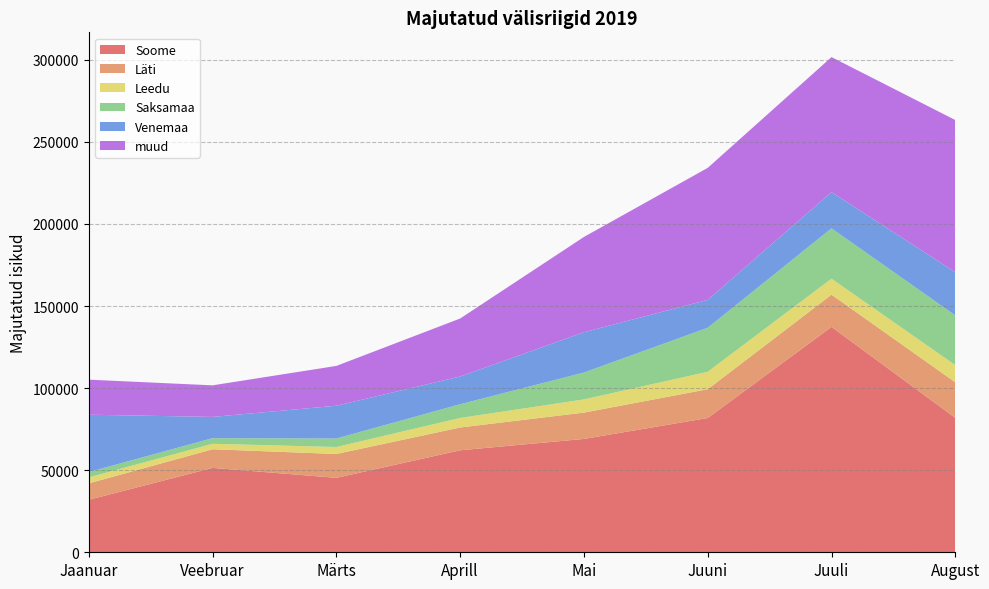

Reading left to right, extract all data points from this chart.

Soome: Jaanuar=31968	Veebruar=51416	Märts=45353	Aprill=62142	Mai=69053	Juuni=81802	Juuli=137319	August=81886
Läti: Jaanuar=10007	Veebruar=11343	Märts=14523	Aprill=13873	Mai=16034	Juuni=17531	Juuli=19612	August=21674
Leedu: Jaanuar=3631	Veebruar=3346	Märts=4262	Aprill=5811	Mai=8039	Juuni=10638	Juuli=9752	August=10431
Saksamaa: Jaanuar=3280	Veebruar=3427	Märts=5169	Aprill=8371	Mai=16367	Juuni=26814	Juuli=30677	August=30310
Venemaa: Jaanuar=34924	Veebruar=12932	Märts=19969	Aprill=16886	Mai=24552	Juuni=16971	Juuli=22026	August=26306
muud: Jaanuar=21348	Veebruar=19240	Märts=24258	Aprill=35326	Mai=58060	Juuni=80430	Juuli=82286	August=92710